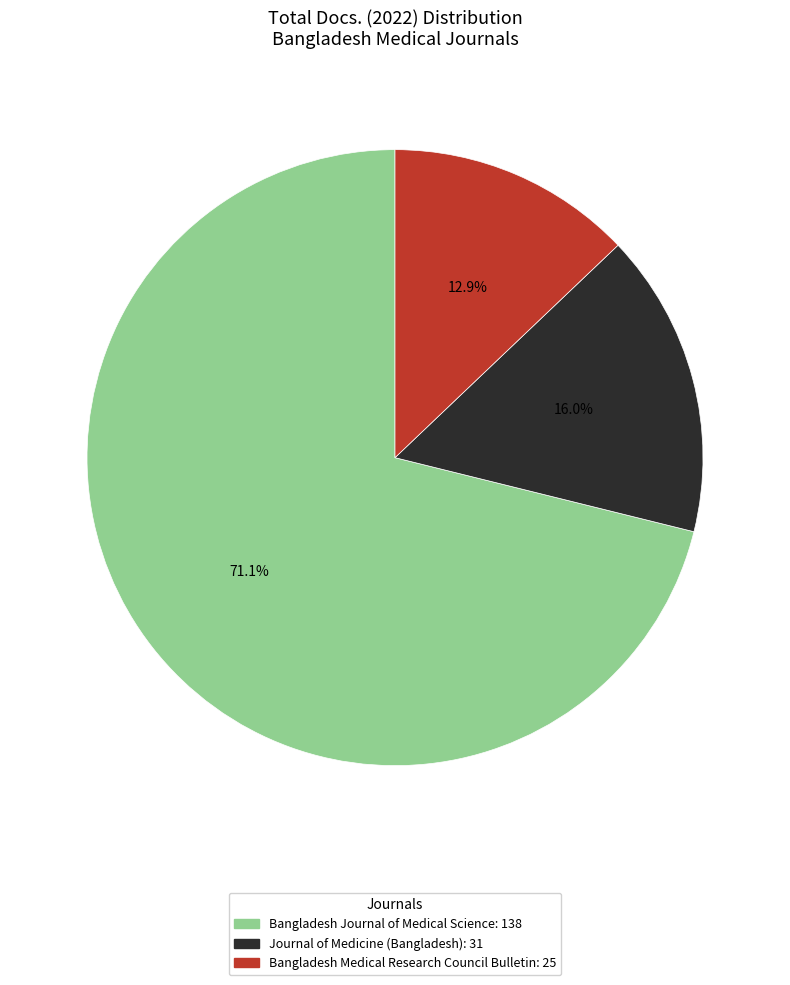

Is it true that Journal of Medicine (Bangladesh) is 24% of the pie?

False